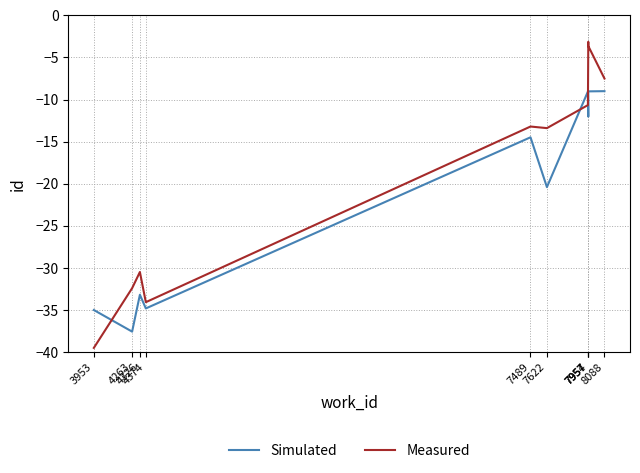

True or false: Simulated has a value of -5.0 at 7957.

False